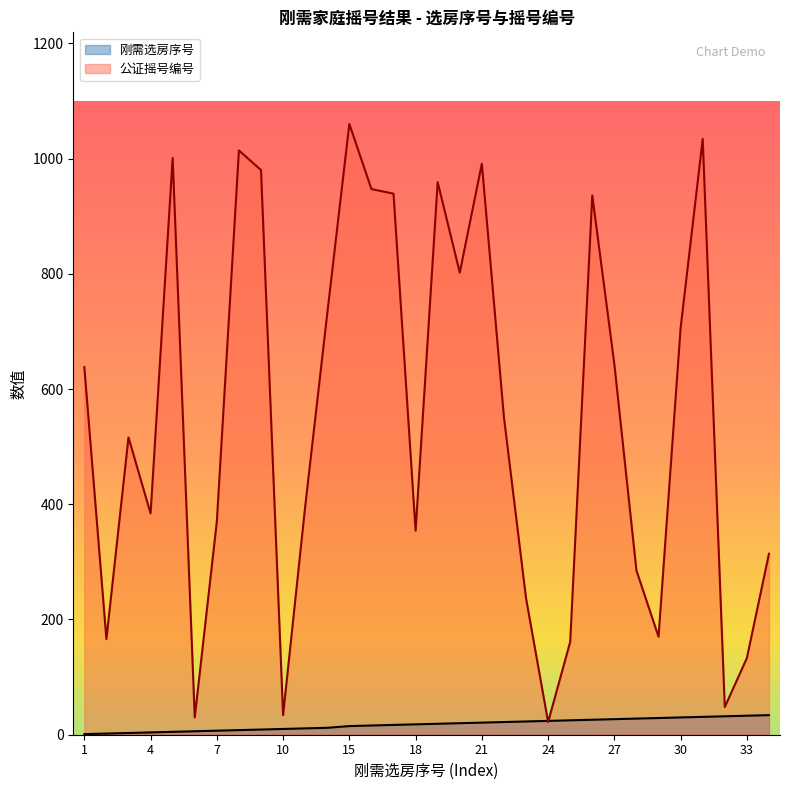

Is the value of 公证摇号编号 at 30 greater than the value of 刚需选房序号 at 27?

Yes